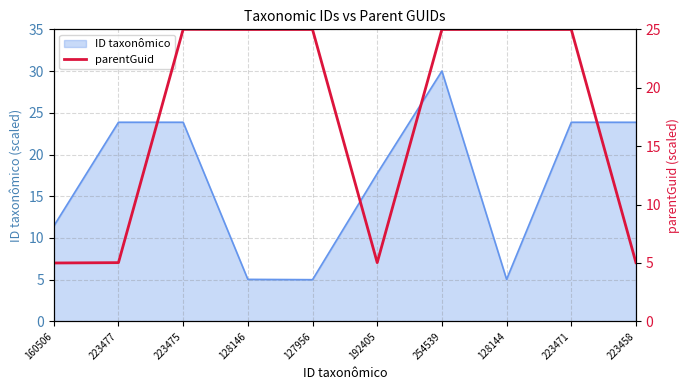

How many points are lower than both their immediate neighbors (excluding endpoints)?

1